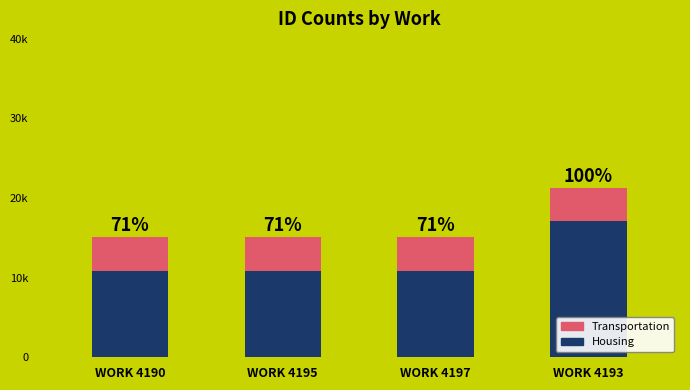

Does the chart contain stacked bars?

Yes